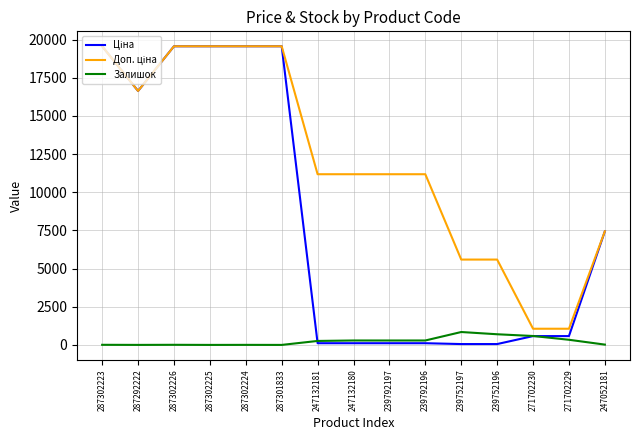

What is the greatest value displayed?

19564.9